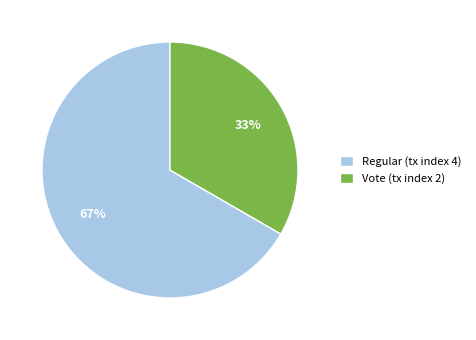

How many slices are in this pie chart?

2